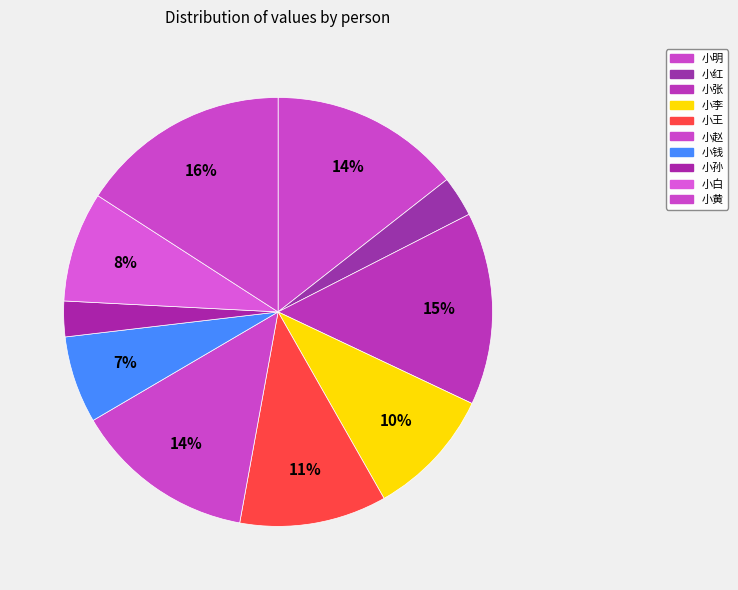

What is the change in value from 小红 to 小赵?

+0.6